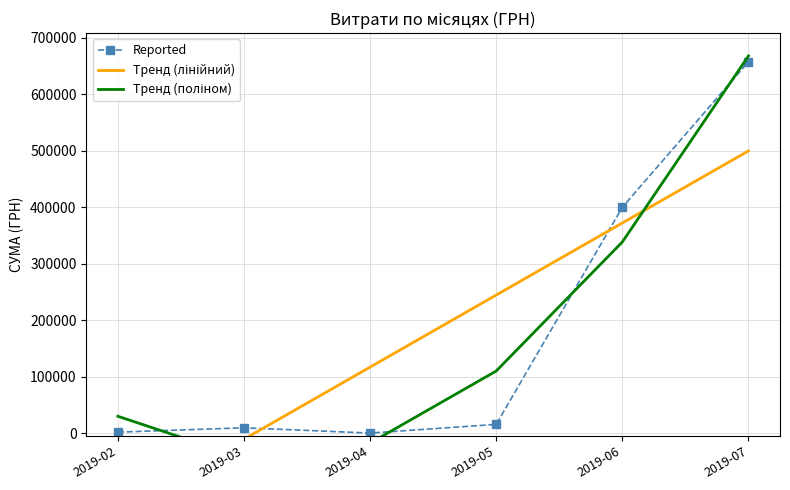

True or false: Reported has more than 1 interior local peaks.

False